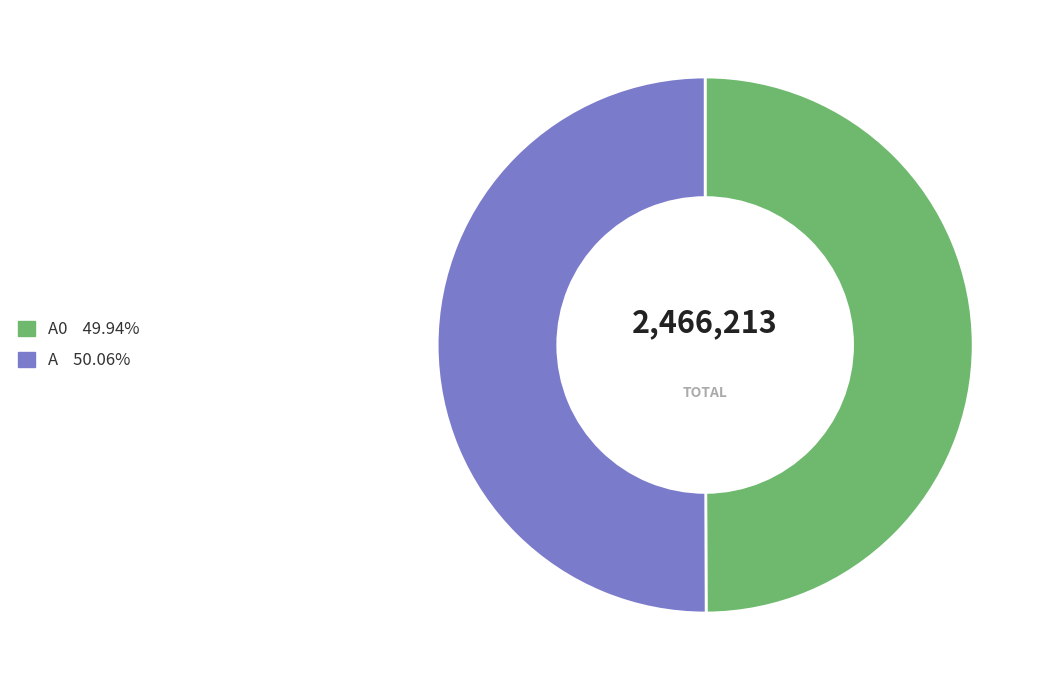

Combined, do А and A0 account for over 50%?

Yes